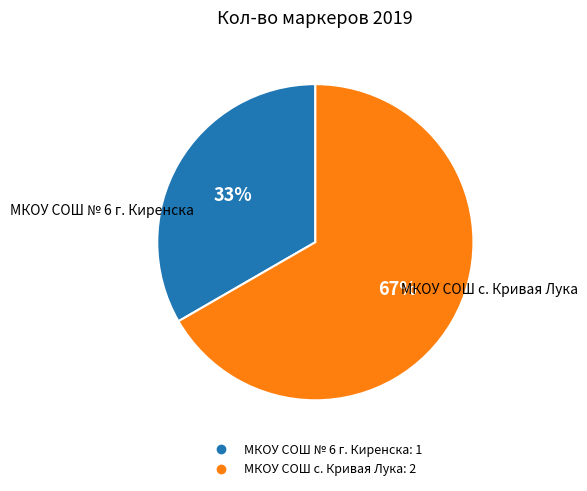

Does any single category account for the majority?

Yes